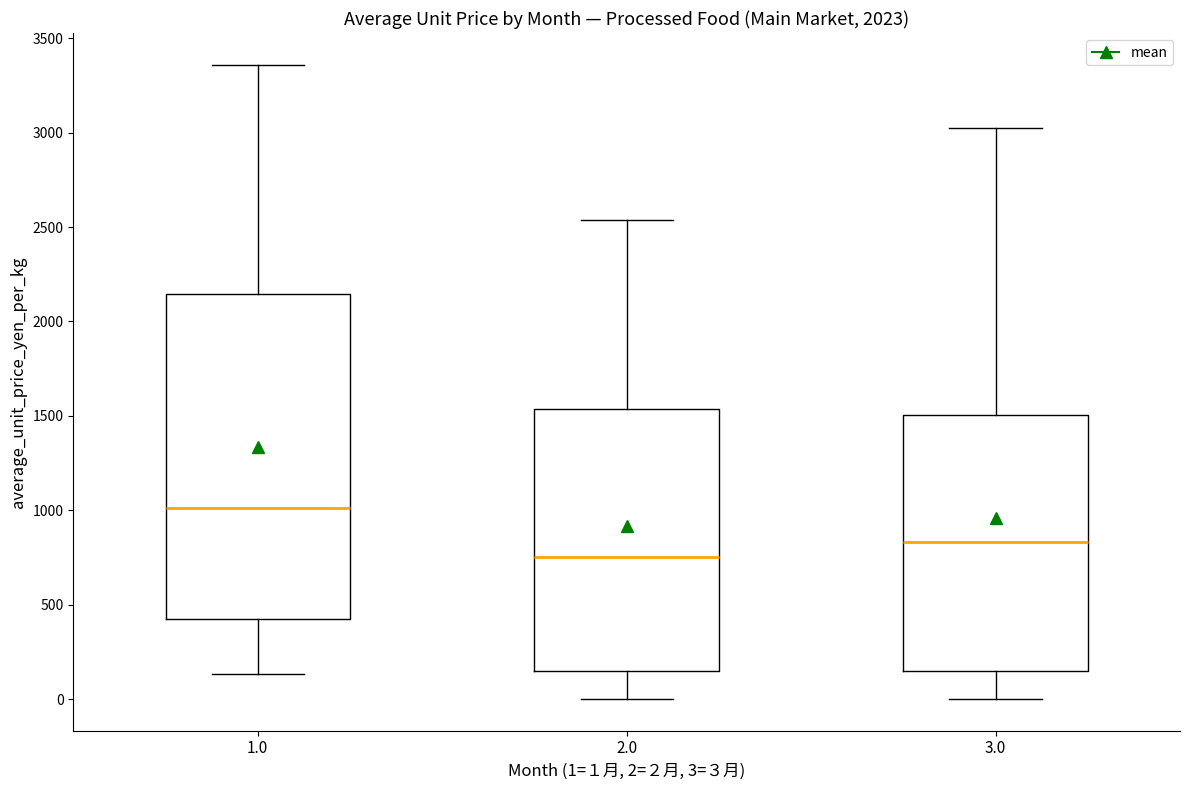

Reading left to right, transcribe this box plot: for each box, give where its median line is, the range the box spans, and where its two whiskers end, as read against the y-axis. The values are not printed on the chart, so give them approximately, as read against the axis.

1.0: median 1000, box 450 to 2150, whiskers 150 to 3350
2.0: median 750, box 150 to 1550, whiskers 0 to 2550
3.0: median 850, box 150 to 1500, whiskers 0 to 3000